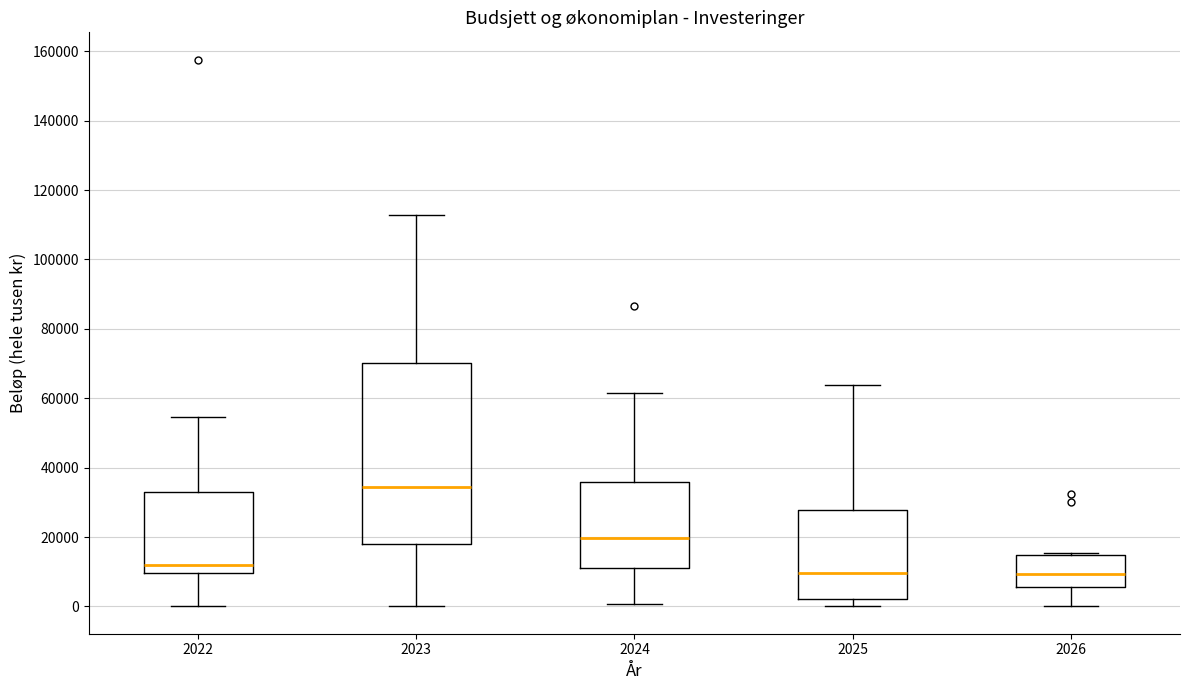

Reading left to right, transcribe this box plot: for each box, give where its median line is, the range the box spans, and where its two whiskers end, as read against the y-axis. The values are not printed on the chart, so give them approximately, as read against the axis.

2022: median 12000, box 10000 to 32000, whiskers 0 to 54000
2023: median 34000, box 18000 to 70000, whiskers 0 to 112000
2024: median 20000, box 12000 to 36000, whiskers 0 to 62000
2025: median 10000, box 2000 to 28000, whiskers 0 to 64000
2026: median 10000, box 6000 to 14000, whiskers 0 to 16000